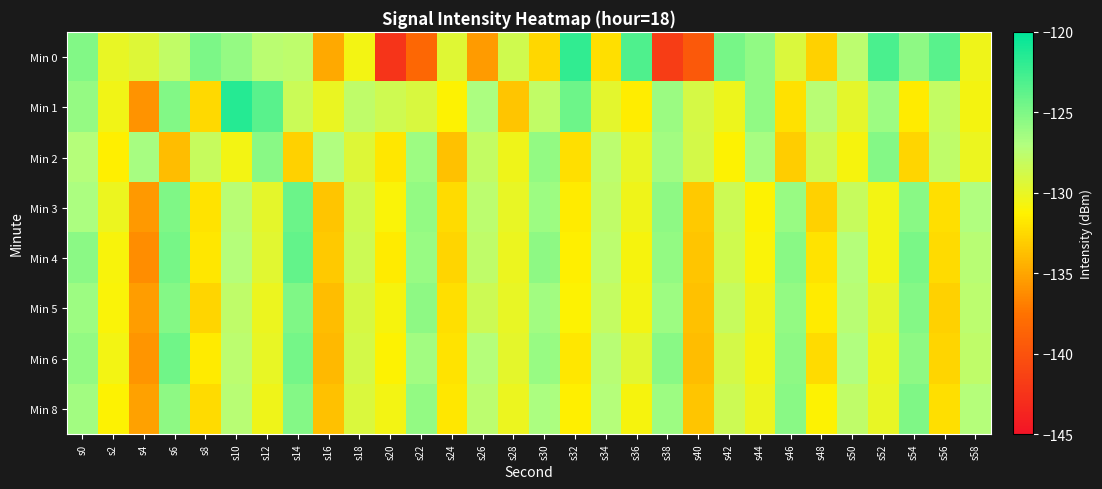

At which category does the chart reach its minimum across all series?

s20